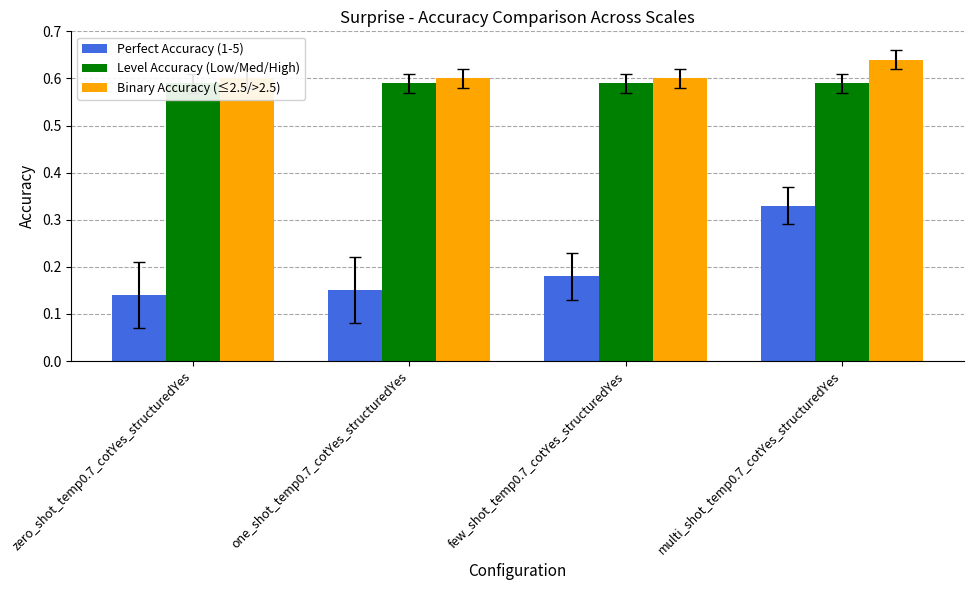

List the labels in order of Binary Accuracy (≤2.5/>2.5) value, smallest first.

zero_shot_temp0.7_cotYes_structuredYes, one_shot_temp0.7_cotYes_structuredYes, few_shot_temp0.7_cotYes_structuredYes, multi_shot_temp0.7_cotYes_structuredYes